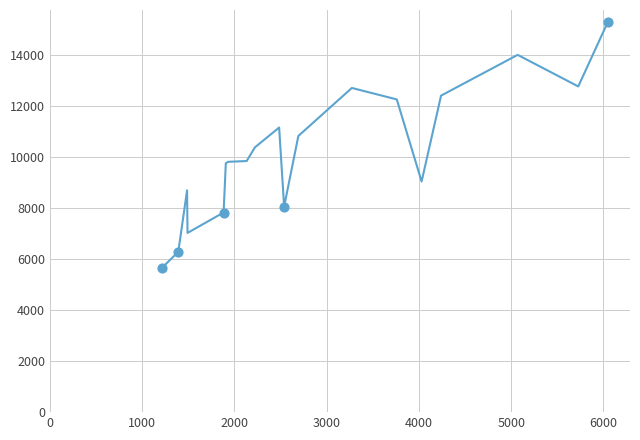

What is the greatest value displayed?

15281